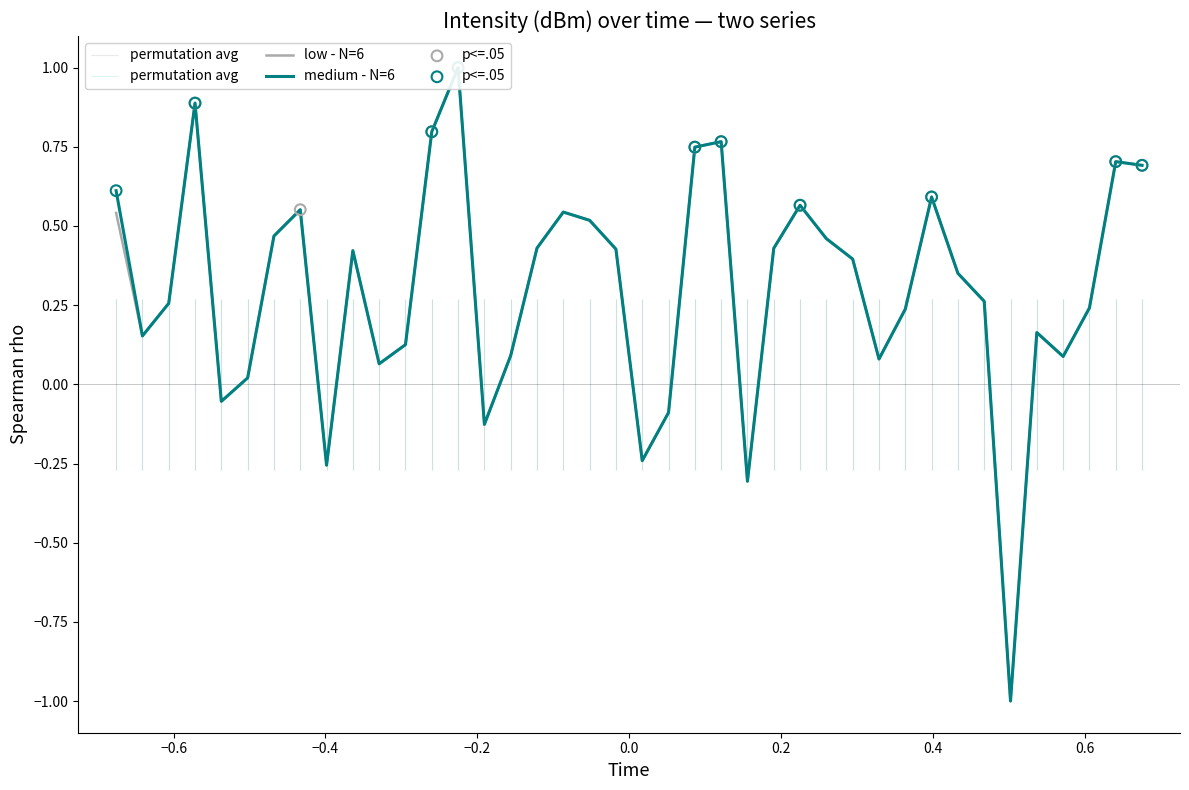

At how many categories does at least one series exceed 0?

33